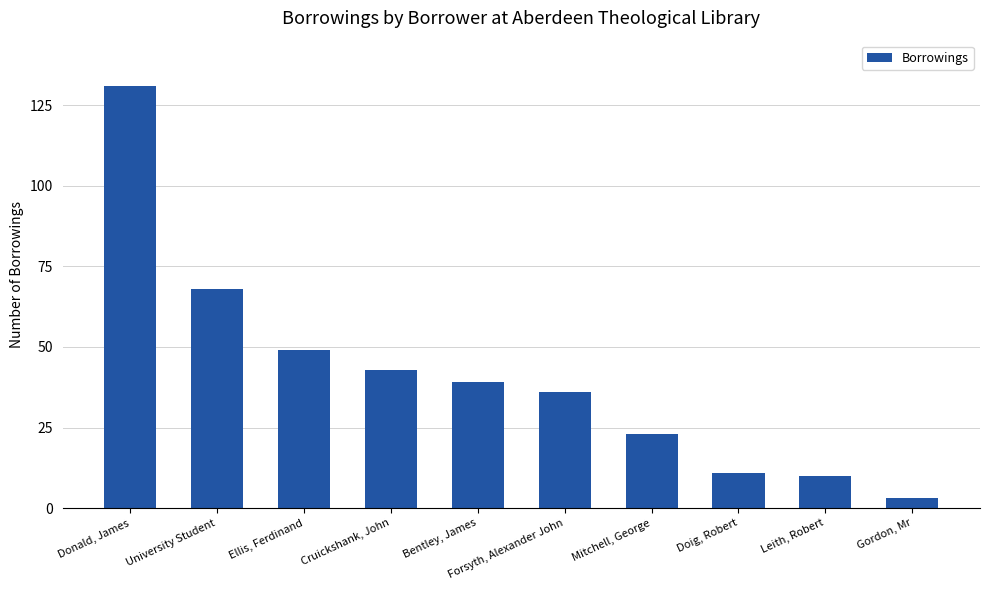

How many values are below 39?

5